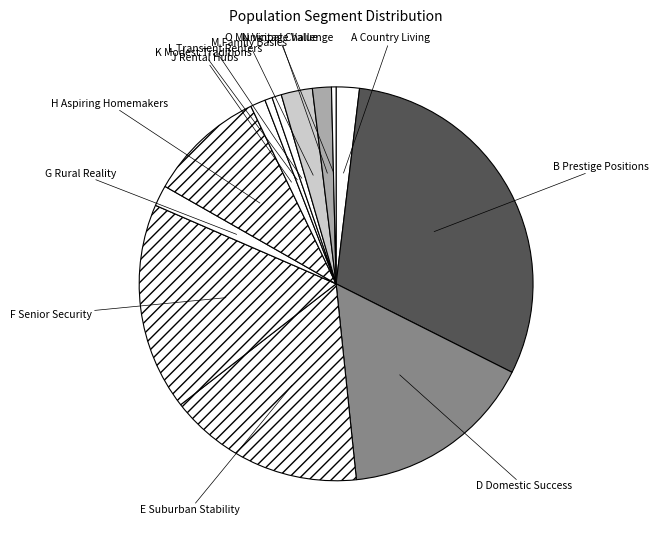

Do E Suburban Stability and A Country Living together represent more than half of the pie?

No